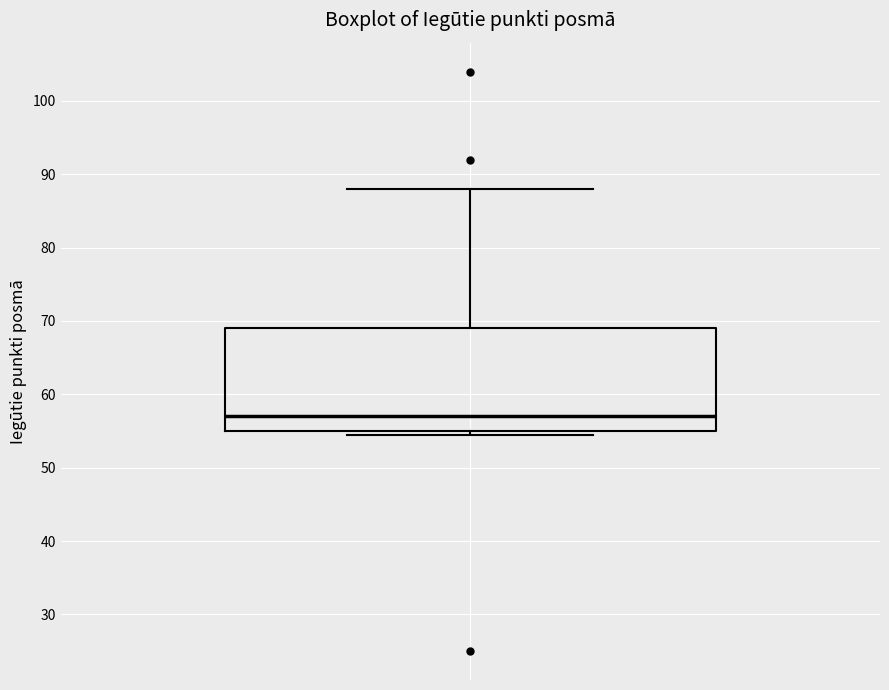

Transcribe this box plot: give where the median line is, the range the box spans, and where the two whiskers end, as read against the y-axis. The values are not printed on the chart, so give them approximately, as read against the axis.

median 57, box 55 to 69, whiskers 55 (just below the box's lower edge) to 88